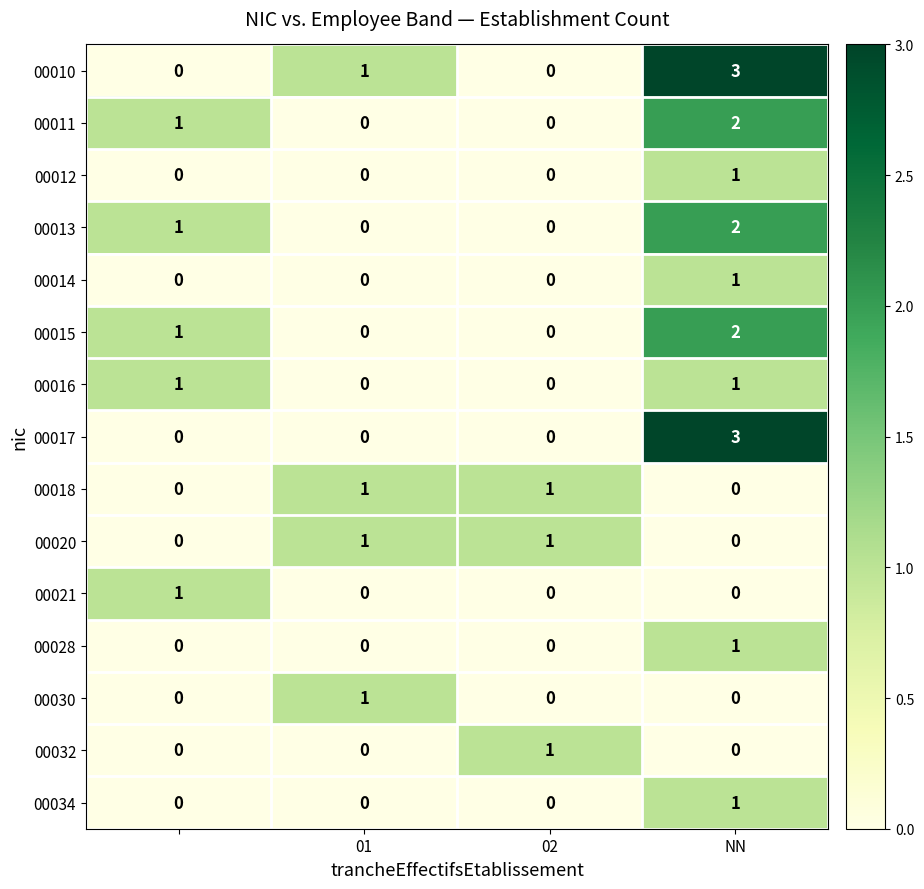

What is the sum of all 00015 values?

3